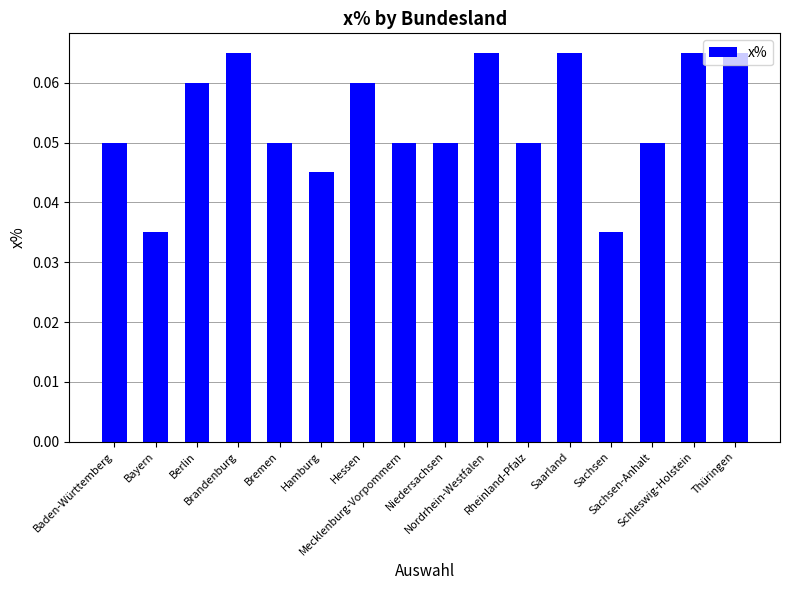

How many bars are there in total?

16